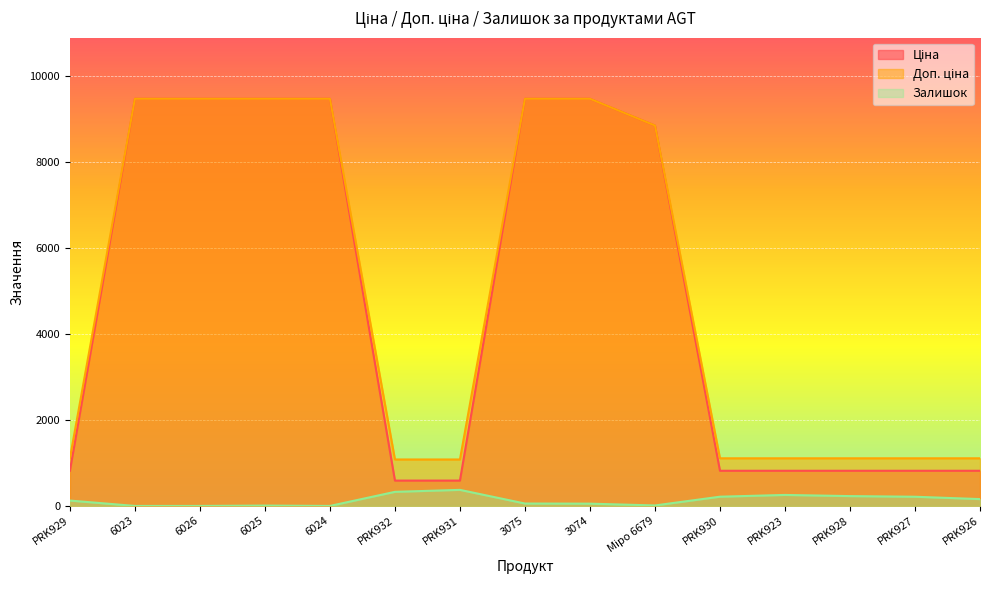

The value of Залишок at 6026 is -230.4. True or false?

False